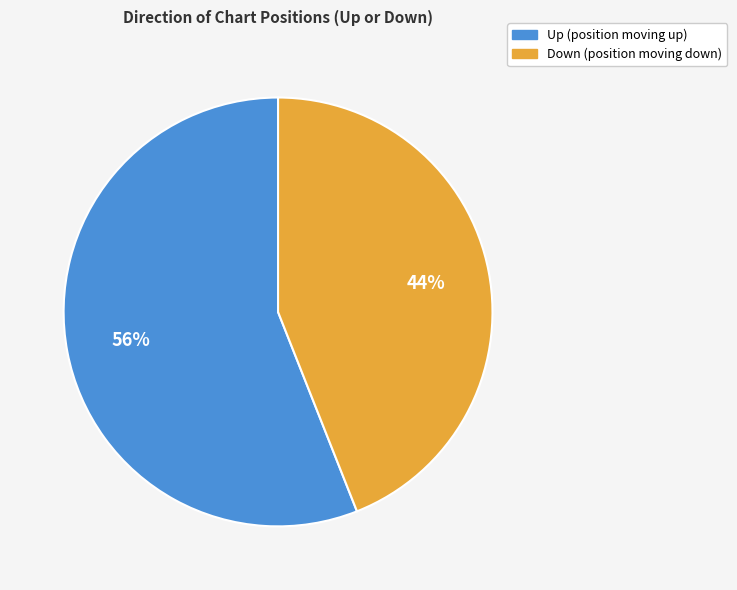

To the nearest percent, what is the average slice percentage?

50%